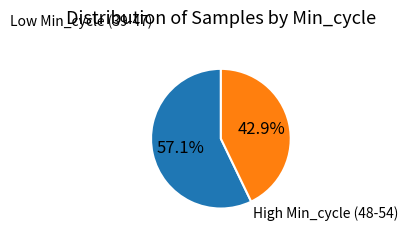

Does any single category account for the majority?

Yes